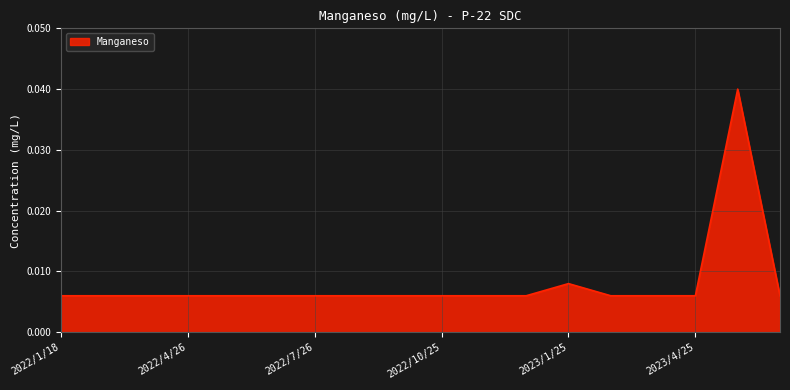

Count the values in the range 0 to 1.

18